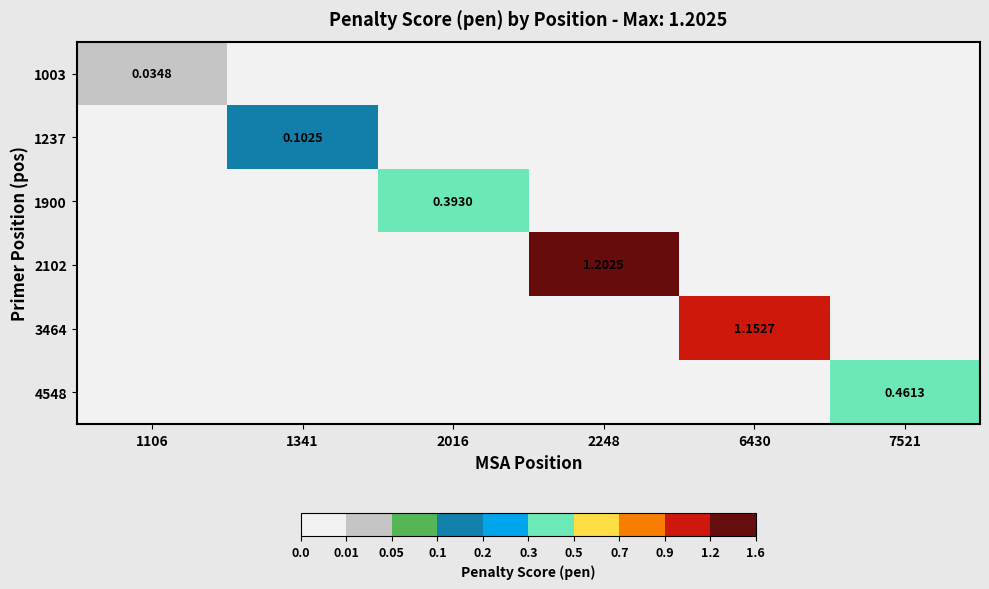

What is the maximum value shown in the chart?

1.2